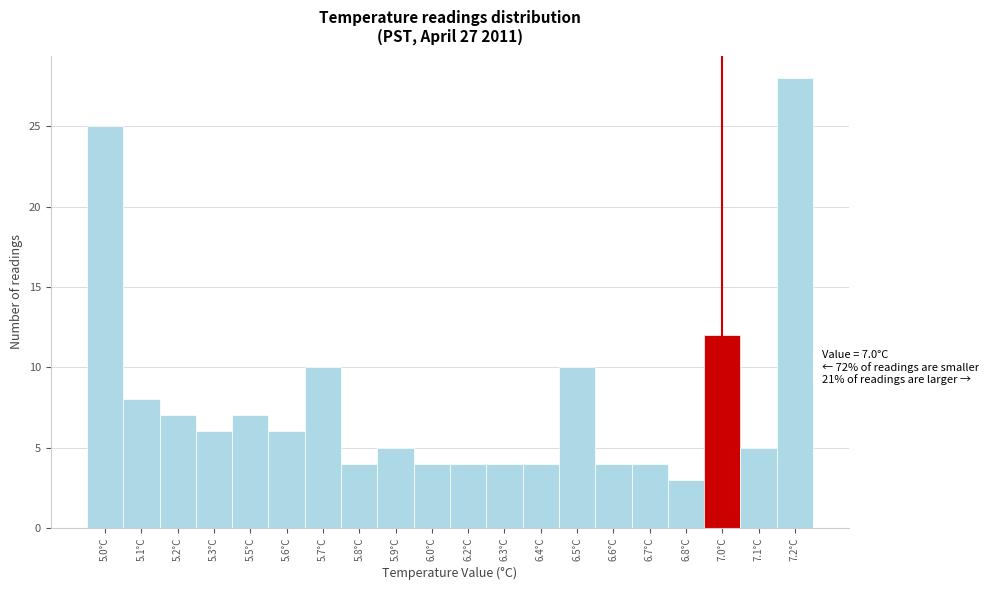

Reading left to right, extract all data points from this chart.

5.0°C=25	5.1°C=8	5.2°C=7	5.3°C=6	5.5°C=7	5.6°C=6	5.7°C=10	5.8°C=4	5.9°C=5	6.0°C=4	6.2°C=4	6.3°C=4	6.4°C=4	6.5°C=10	6.6°C=4	6.7°C=4	6.8°C=3	7.0°C=12	7.1°C=5	7.2°C=28